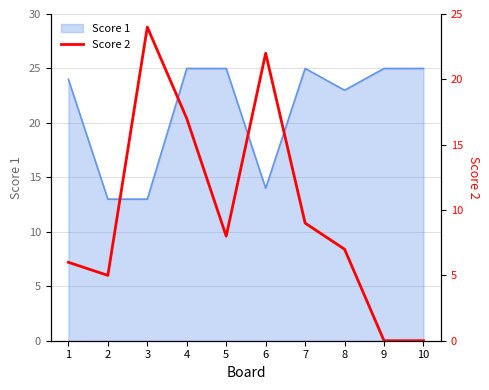

Reading right to left, list all the values displayed in this chart.

0	0	7	9	22	8	17	24	5	6